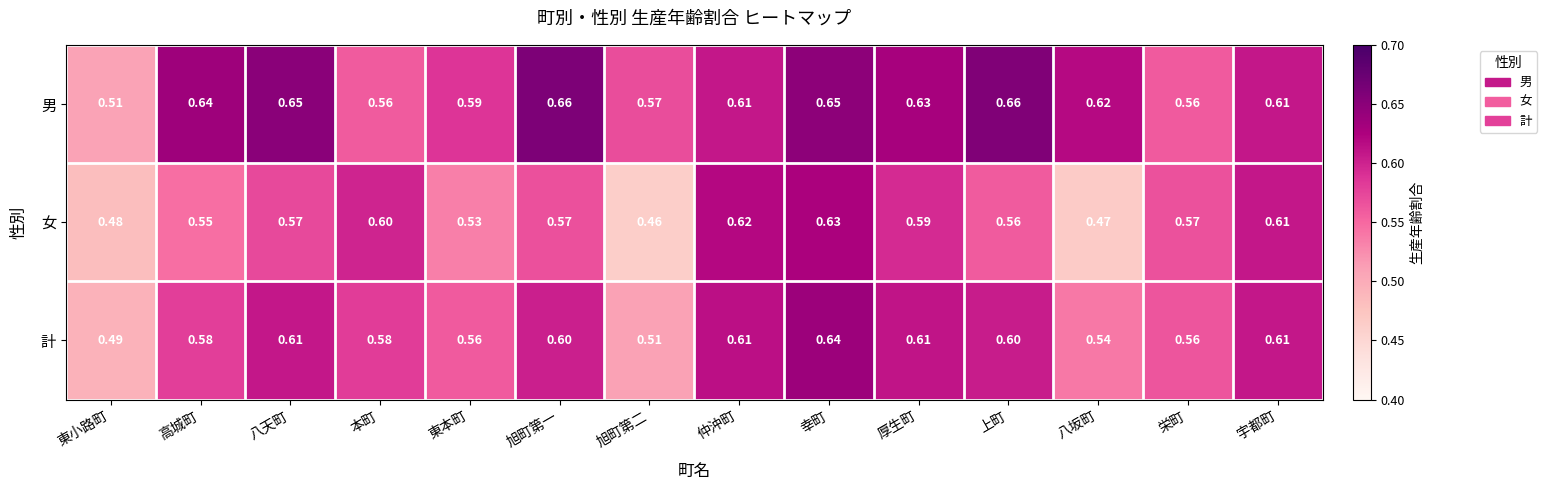

Which series has the largest total across all categories?

男